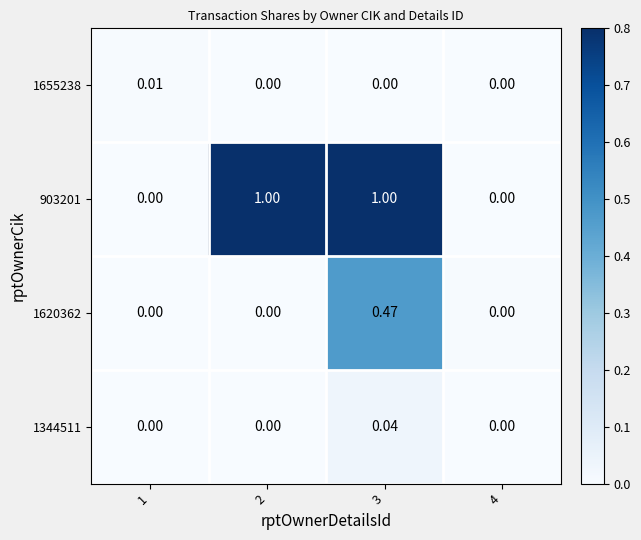

Is the value of 1344511 at 1 greater than the value of 903201 at 3?

No